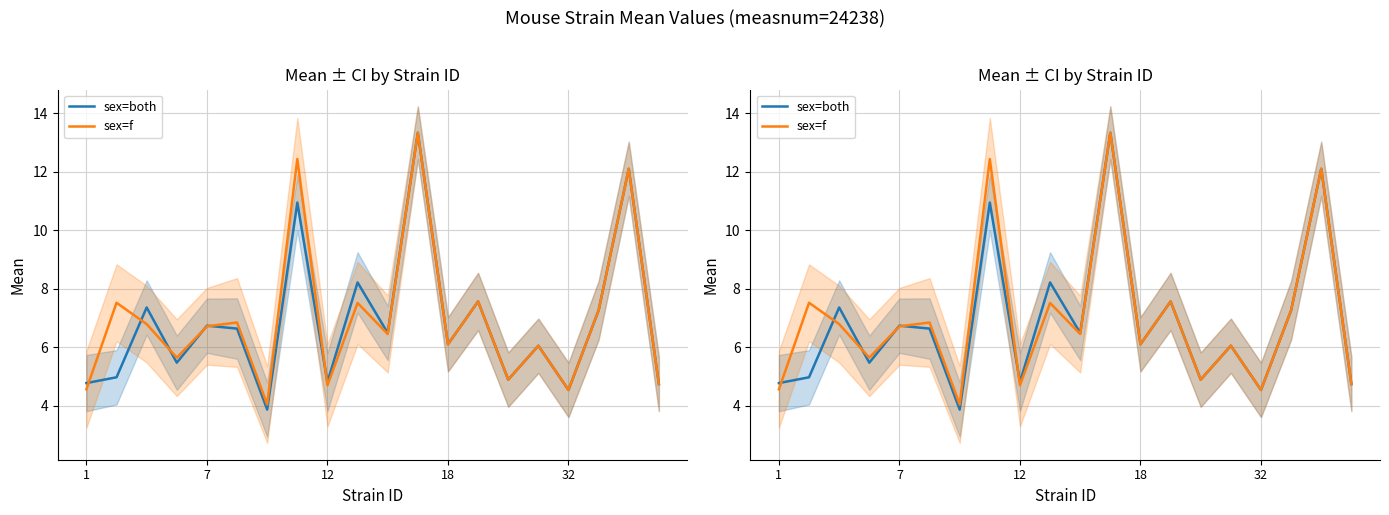

Which series changed the most between 6 and 19?

sex=both